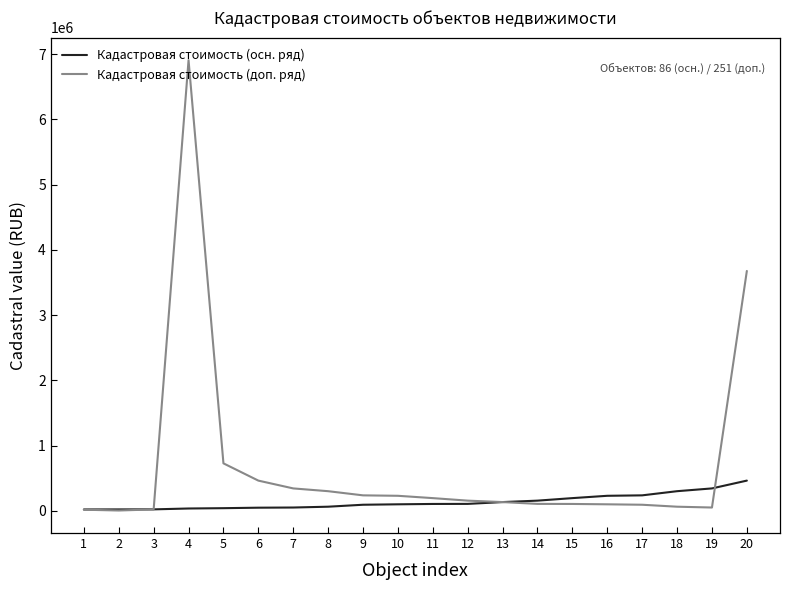

The value of Кадастровая стоимость (осн. ряд) at 6 is 49458.1. True or false?

True